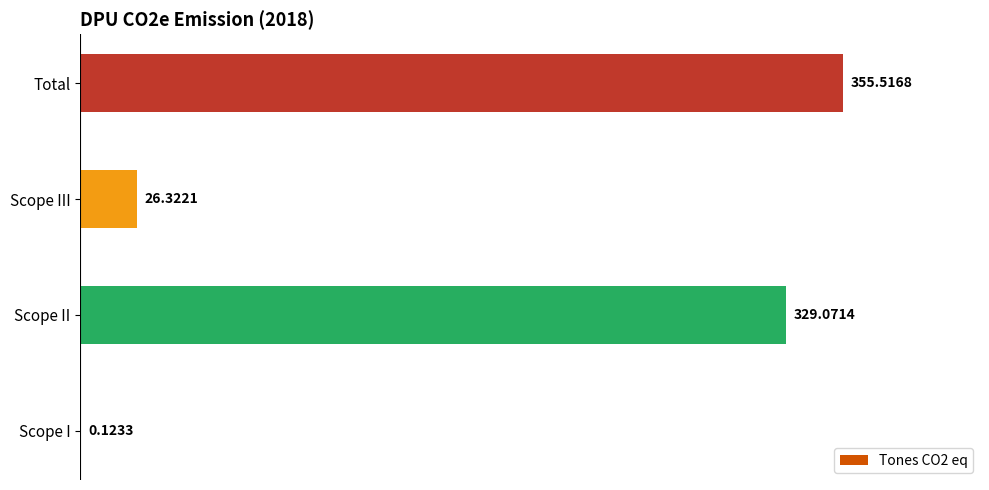

Which category has the highest value across all series?

Total